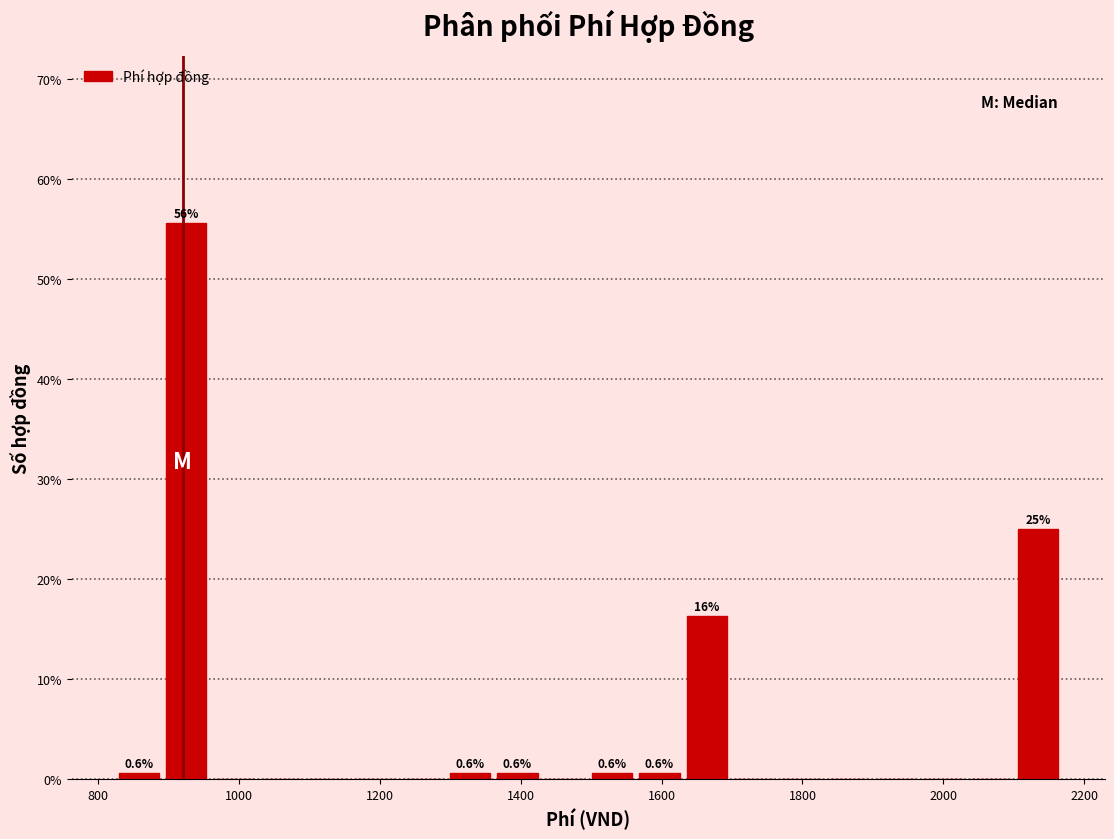

Around what value on the x-axis is the tallest bar? Give the approximate position of its centre, as read against the axis.

920